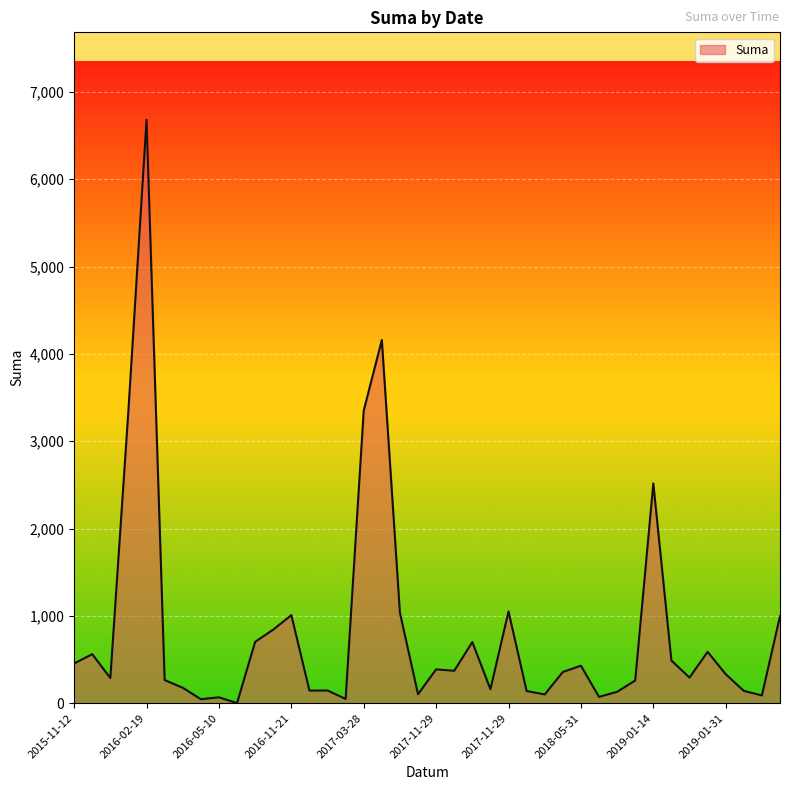

What is the difference between the maximum and minimum values?

6679.0